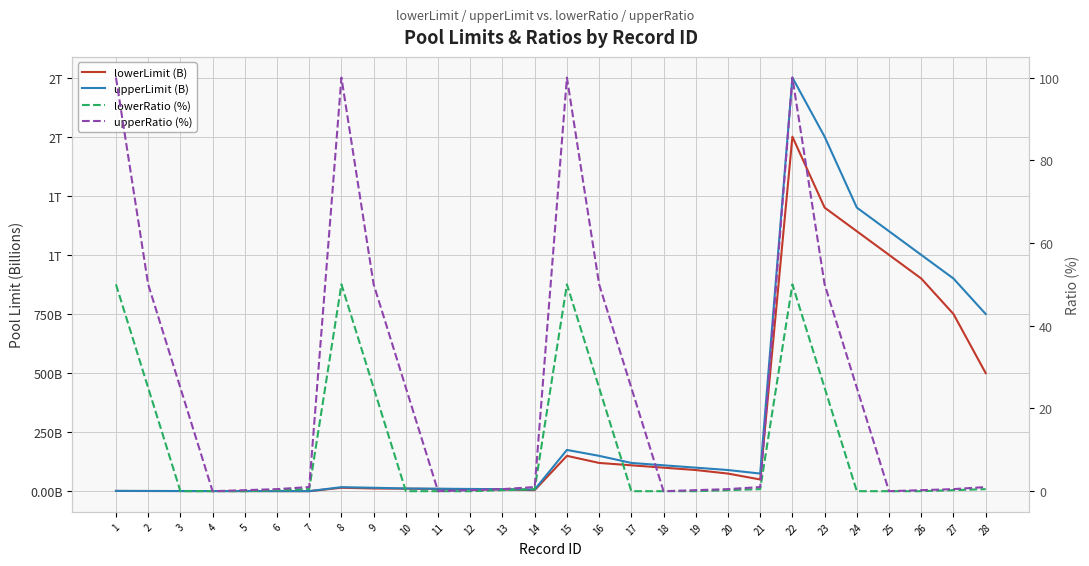

The value of upperLimit (B) at 20 is 90.0. True or false?

True